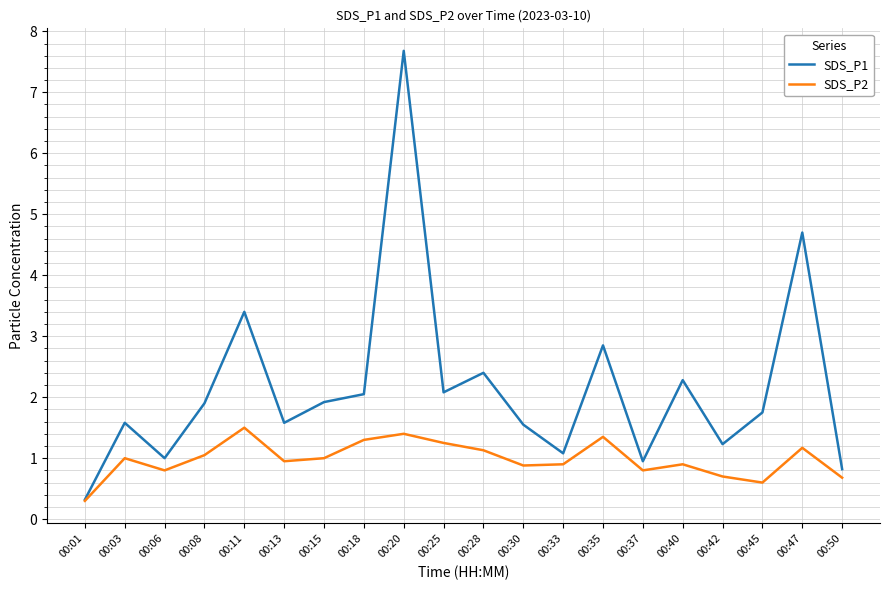

Which series has the largest total across all categories?

SDS_P1